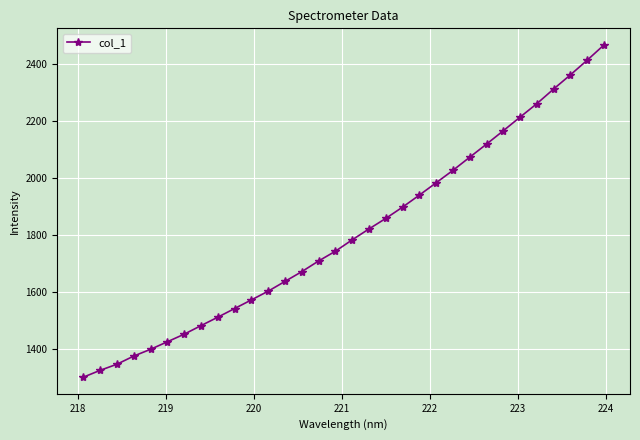

What is the value of the 28th point from the left?

2261.7